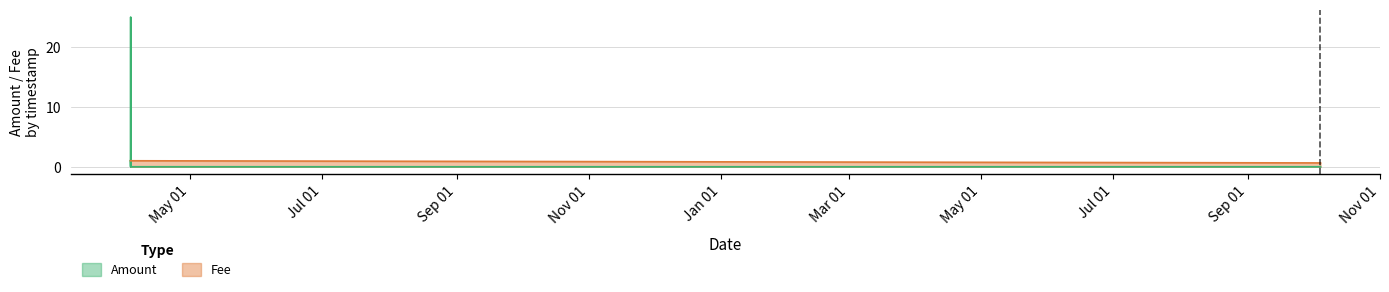

What is the value of the 3rd point from the left?

25.0